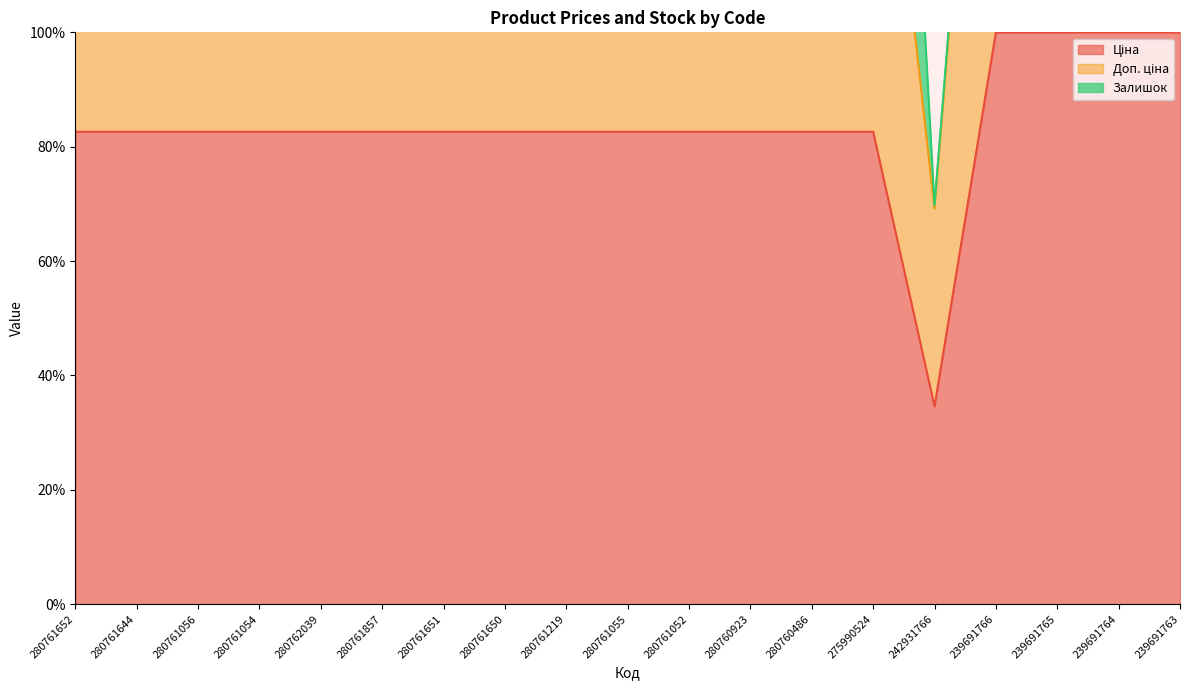

Between 280761052 and 280760486, which is larger?

280761052